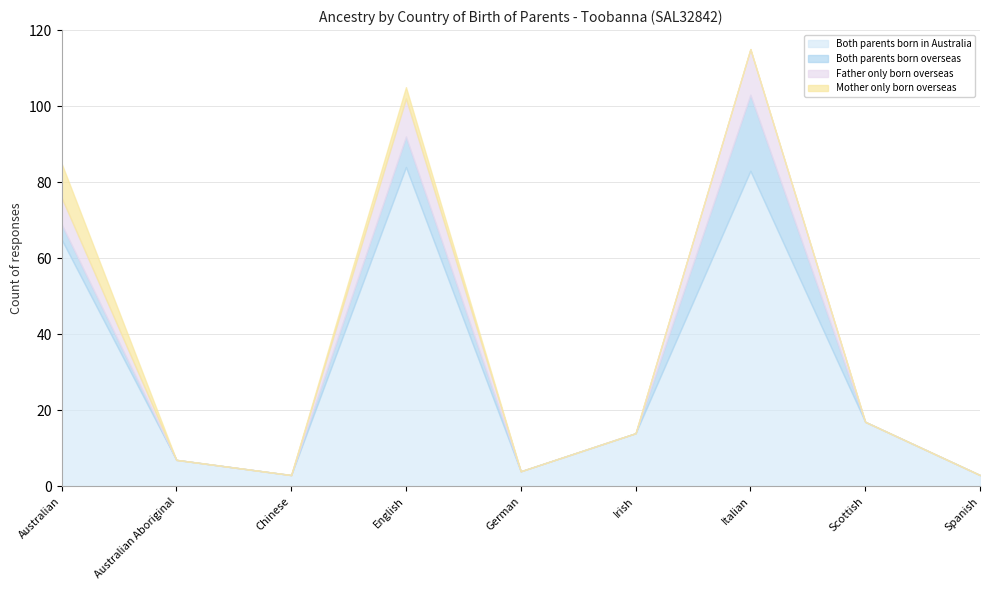

What is the maximum value shown in the chart?

84